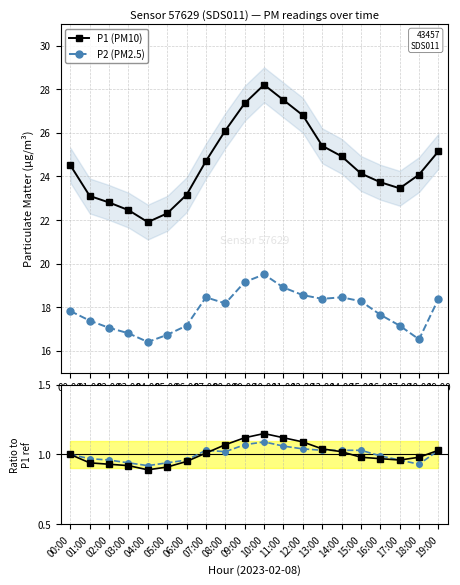

True or false: P2 (PM2.5) and P1 ratio cross at least once.

False